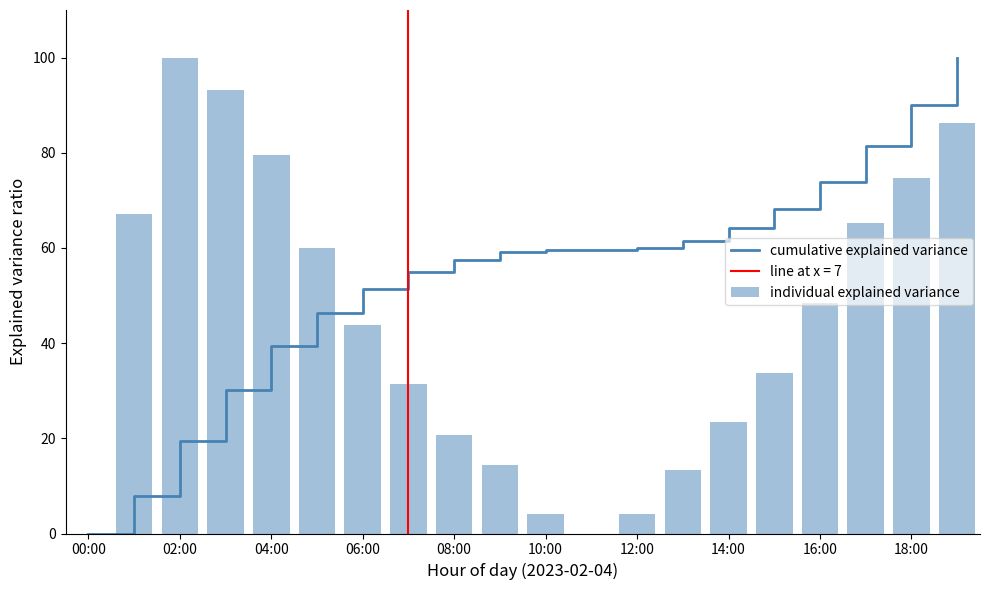

Where is cumulative explained variance nearest to the value 50?

06:00